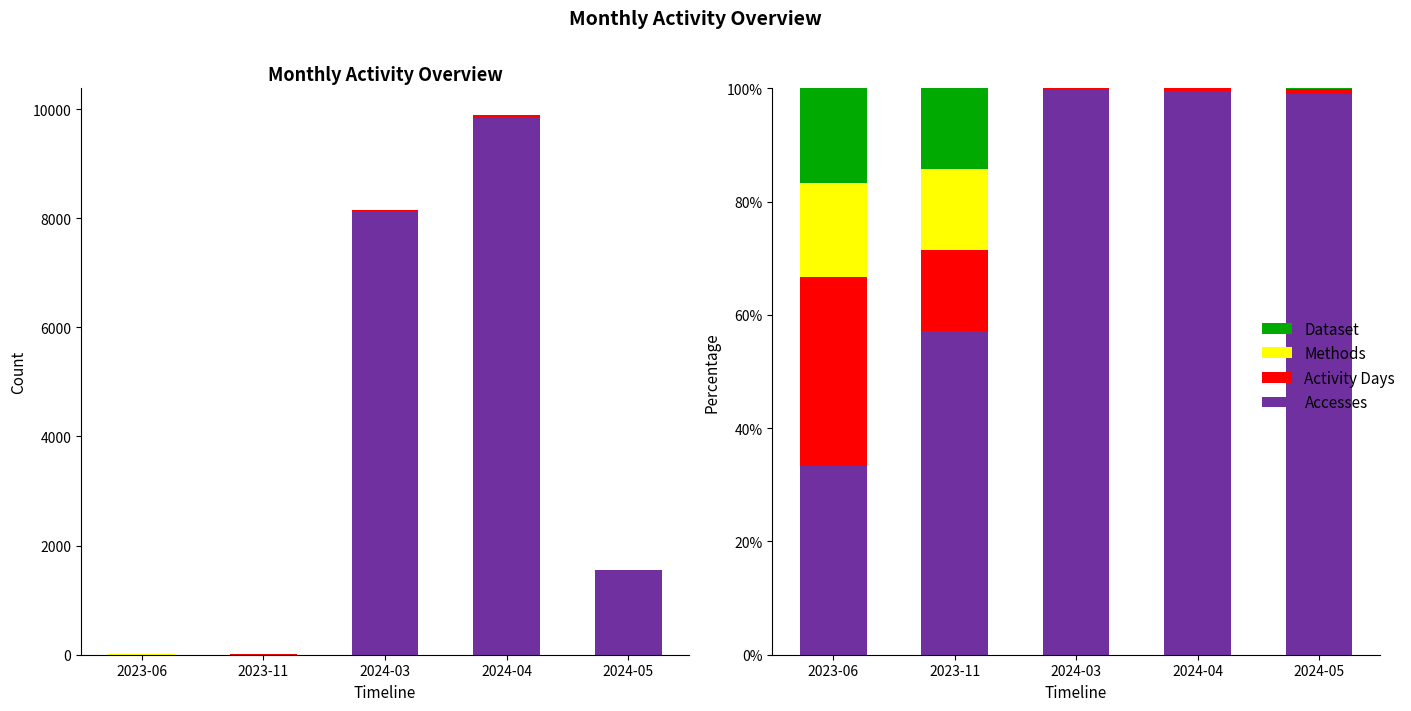

What is the difference between the maximum and minimum values in the Dataset series?

16.7